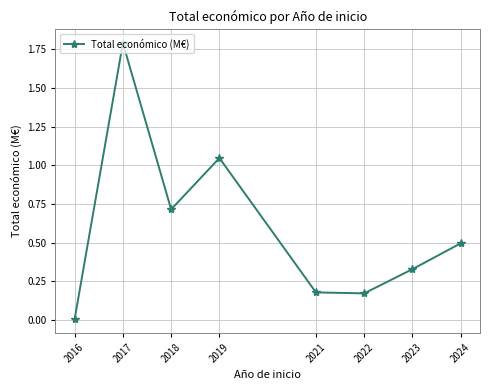

What is the greatest value displayed?

1.8